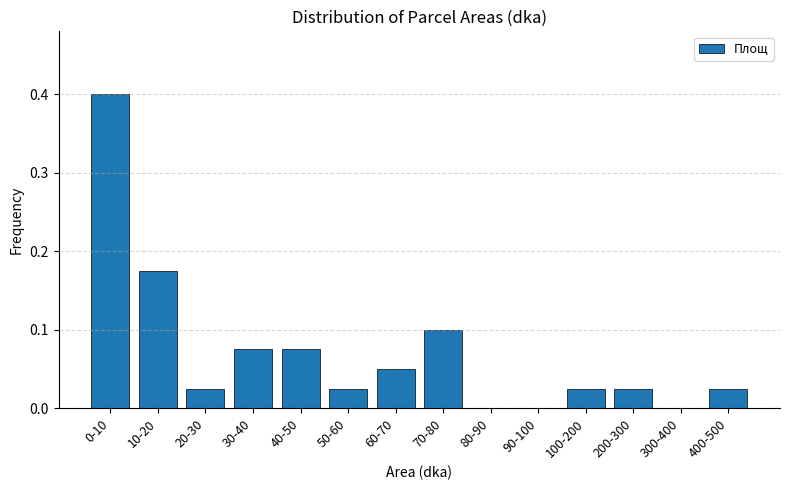

What is the sum of all values?

1.0